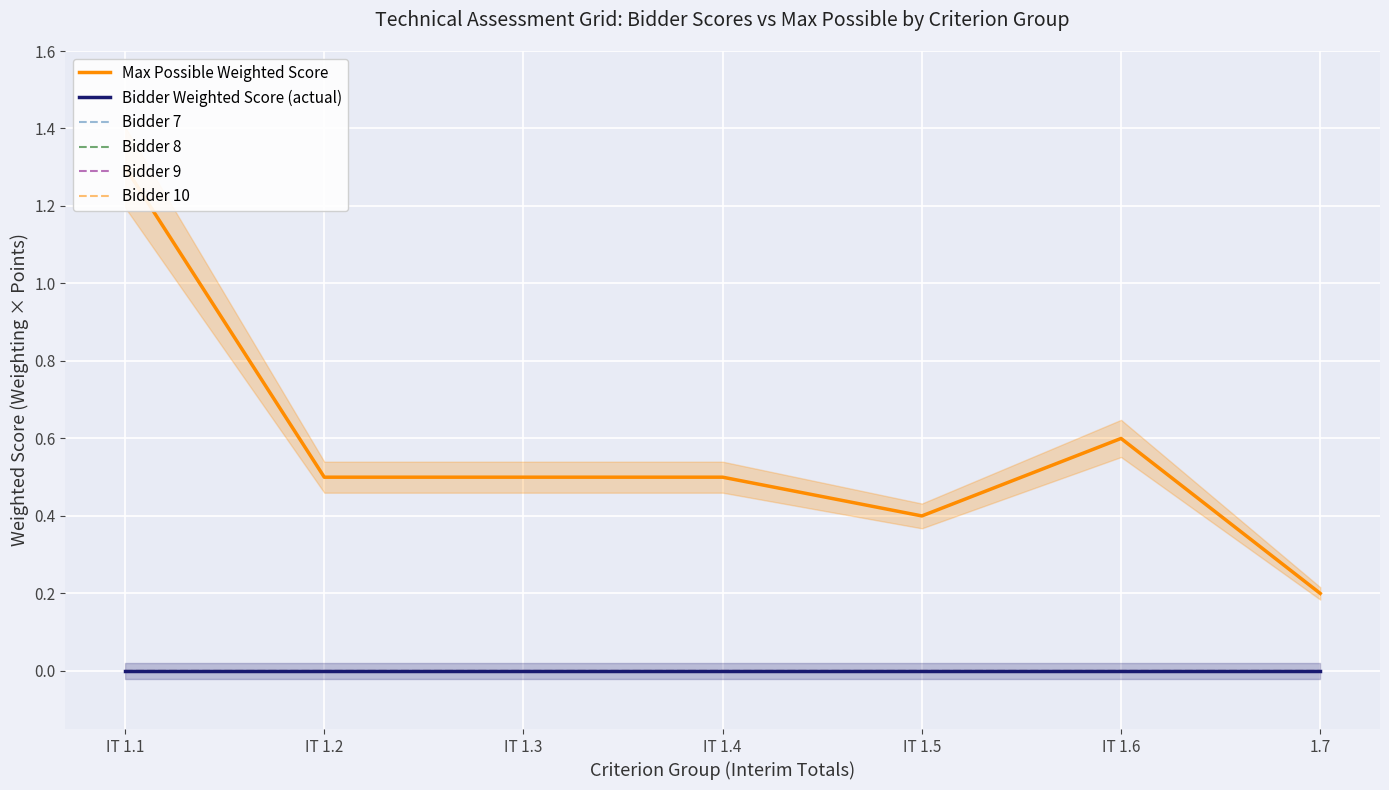

Rank the series by their maximum value, from highest to lowest.

Max Possible Weighted Score, Bidder Weighted Score (actual), Bidder 7, Bidder 8, Bidder 9, Bidder 10